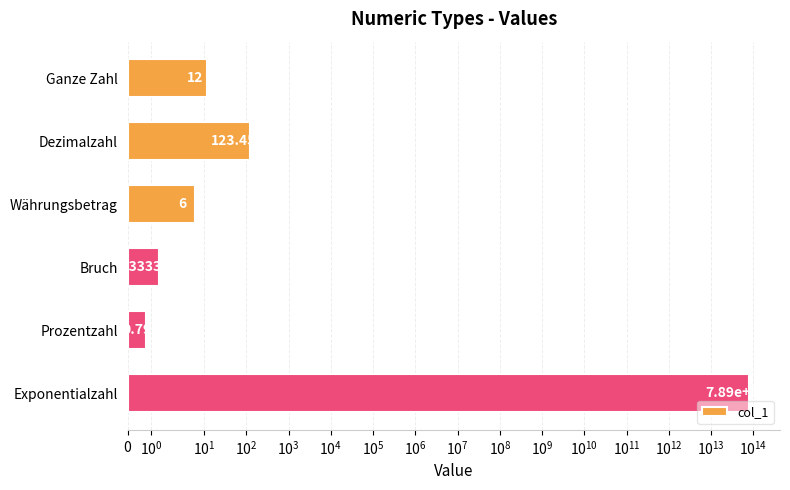

Is it true that the value at Ganze Zahl is 5.2?

False